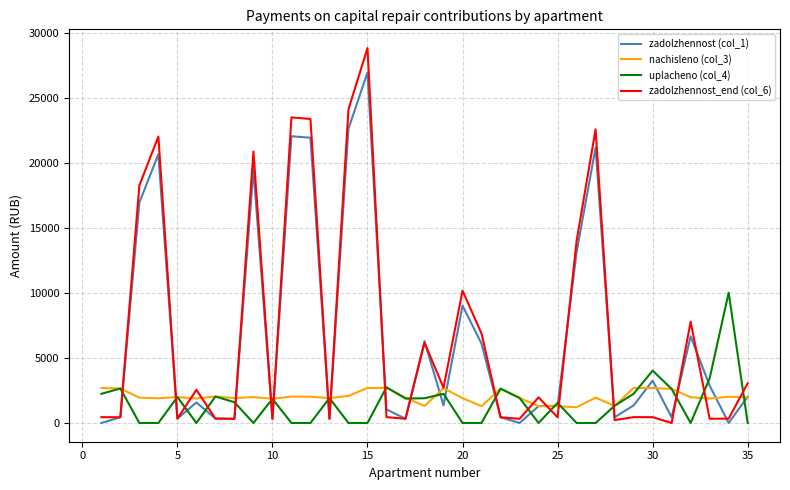

Which series has the largest range (max minus min)?

zadolzhennost_end (col_6)